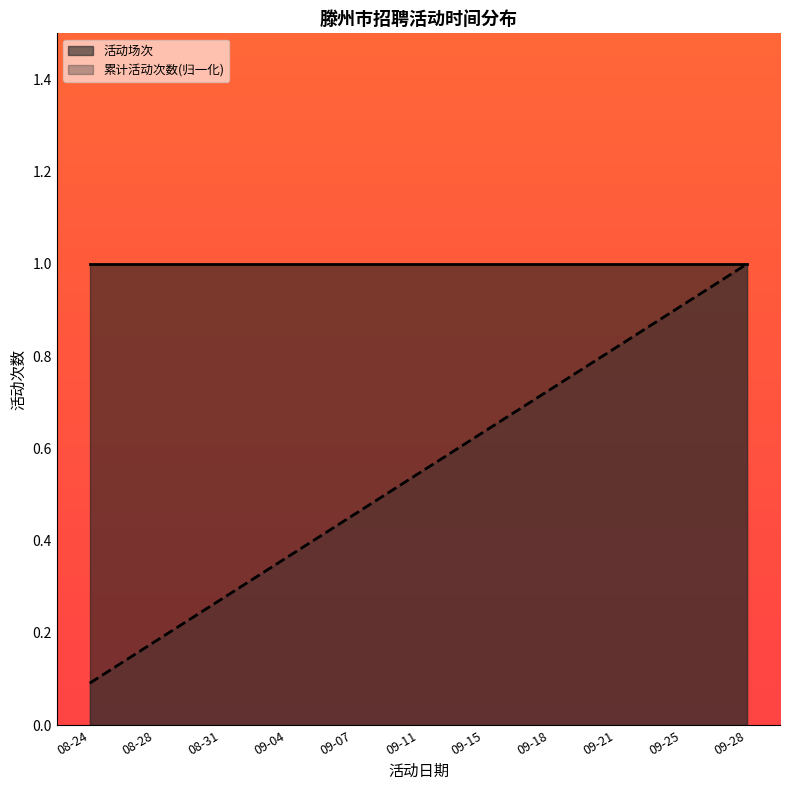

Which has a higher value, 09-25 or 09-11?

09-25